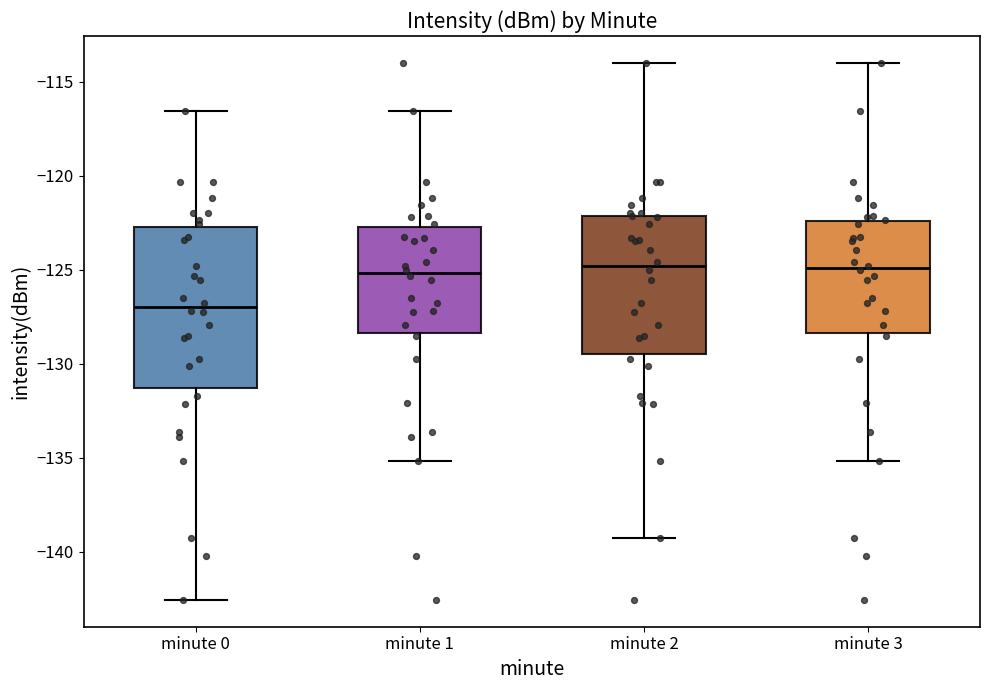

Where is the upper edge of the box for minute 1 on the y-axis? The values are not printed on the chart, so give them approximately, as read against the axis.

-122.5